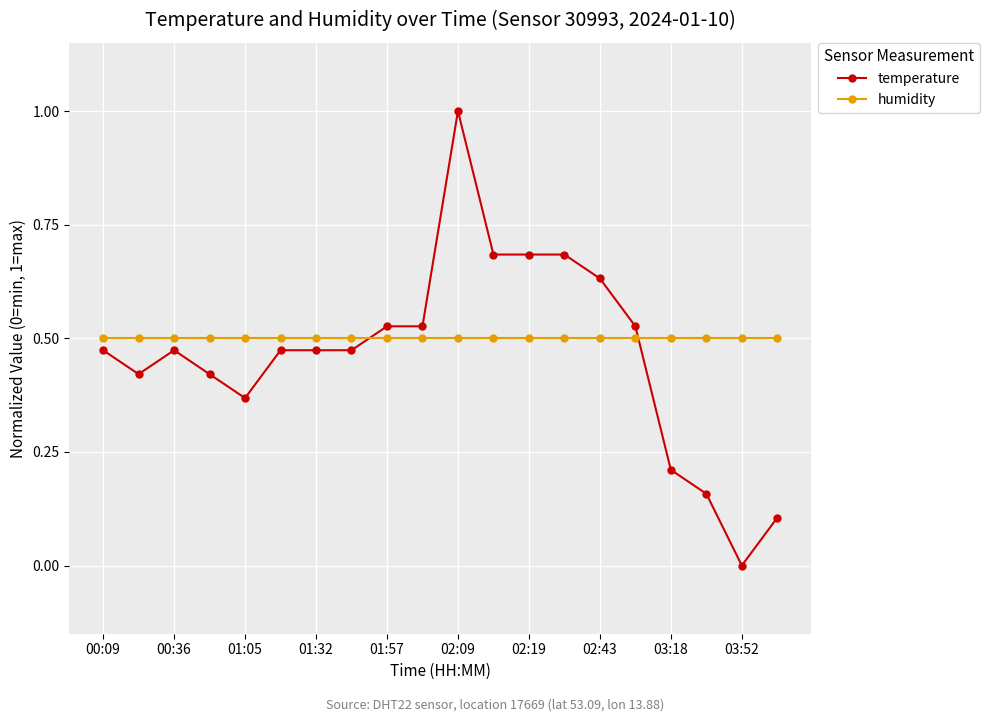

What is the sum of all temperature values?

9.3